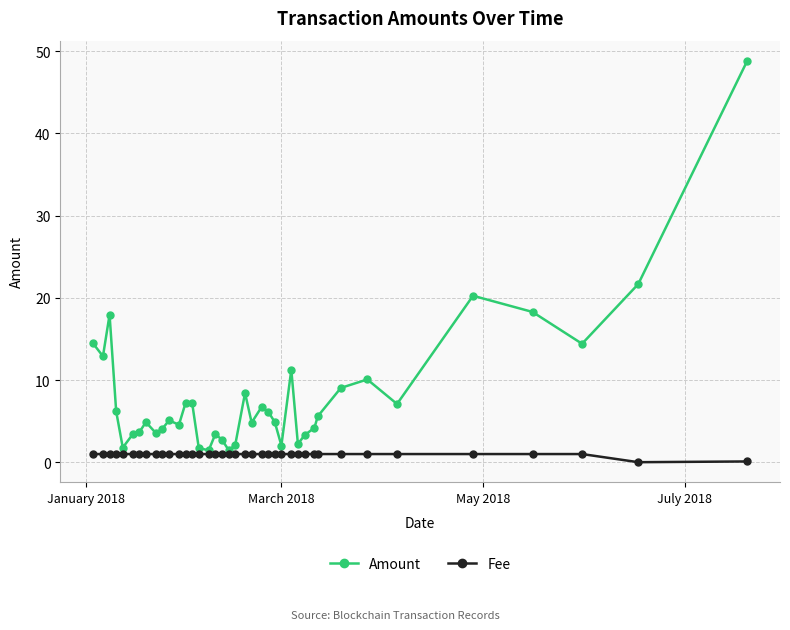

Which series has the largest range (max minus min)?

Amount